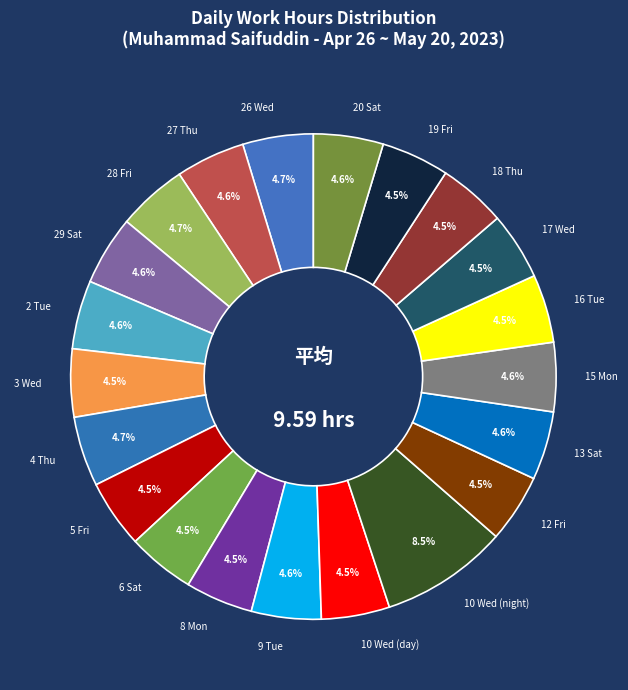

Is there any slice that represents more than half of the pie?

No